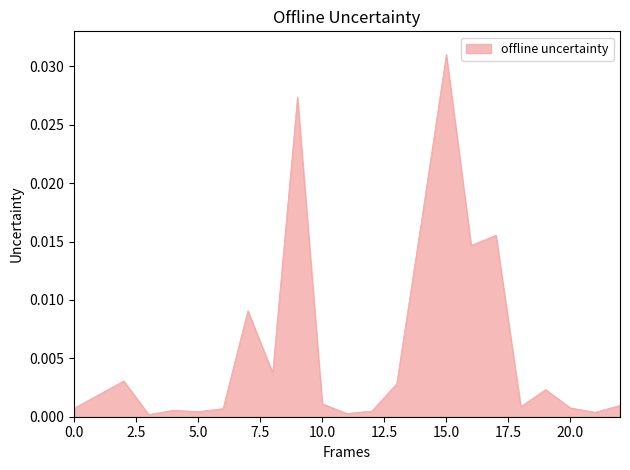

How many lines are shown in the chart?

1